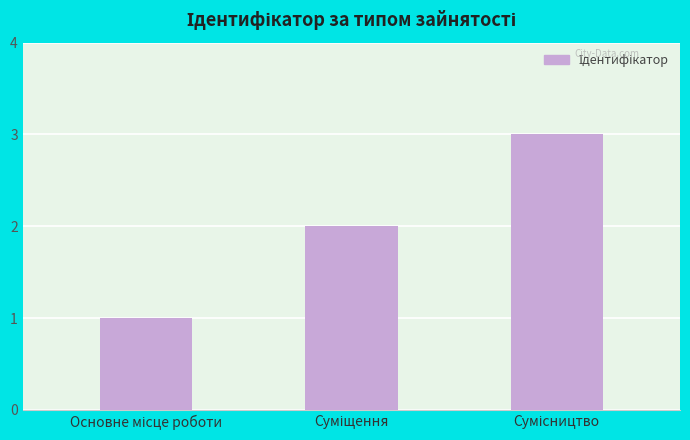

Reading left to right, list all the values displayed in this chart.

1	2	3